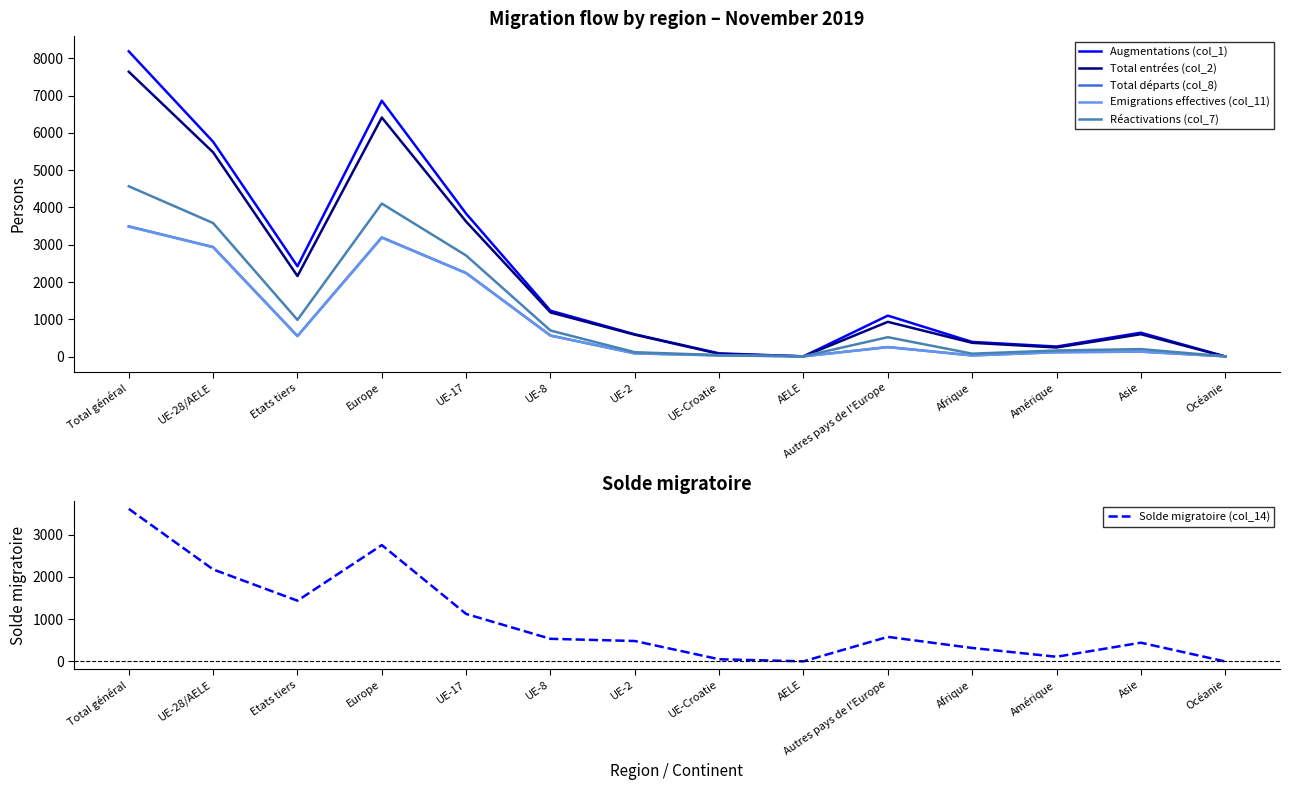

List the labels in order of Emigrations effectives (col_11) value, smallest first.

AELE, Océanie, Afrique, UE-Croatie, UE-2, Amérique, Asie, Autres pays de l'Europe, Etats tiers, UE-8, UE-17, UE-28/AELE, Europe, Total général